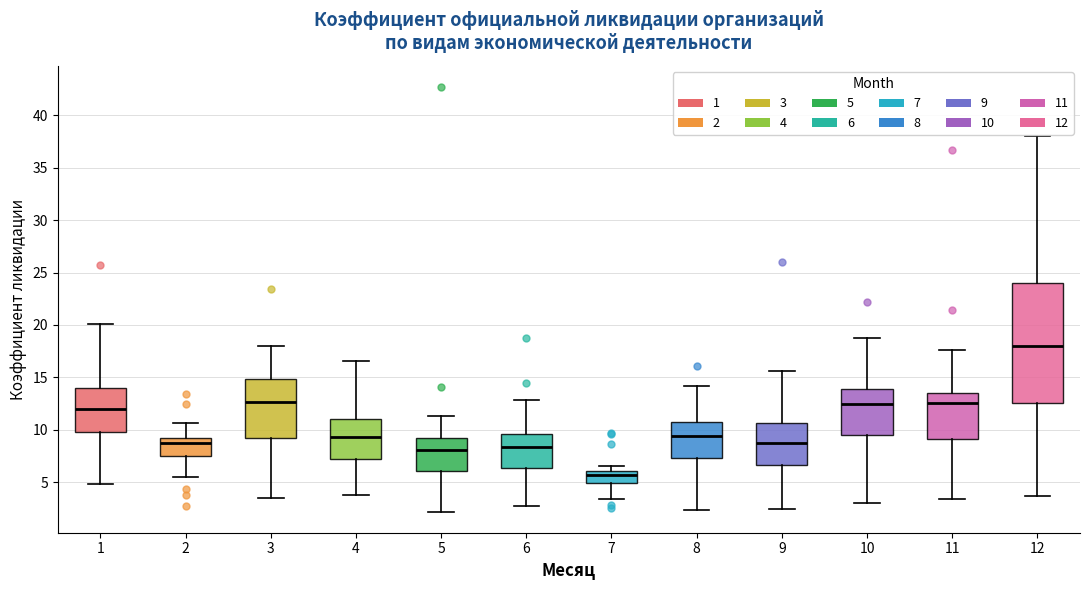

Where does the median line of the box at x = 6 sit on the y-axis? The values are not printed on the chart, so give them approximately, as read against the axis.

8.5